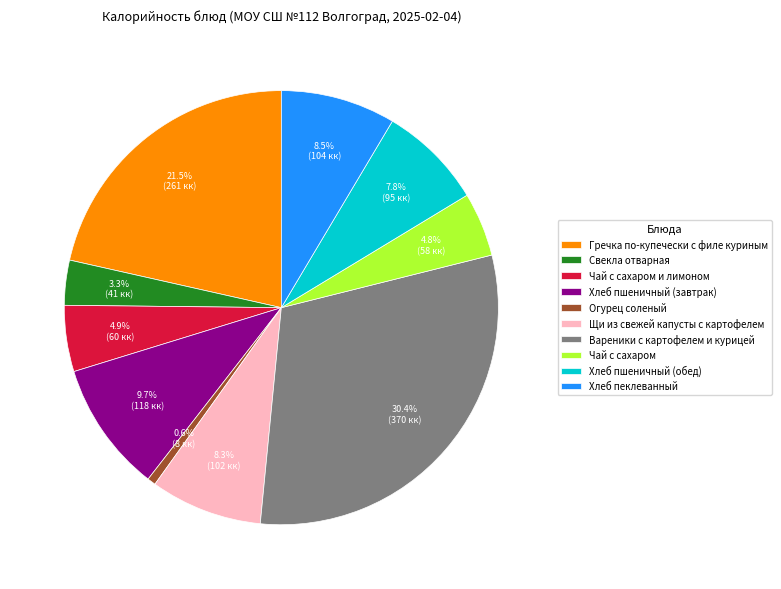

Is there any slice that represents more than half of the pie?

No